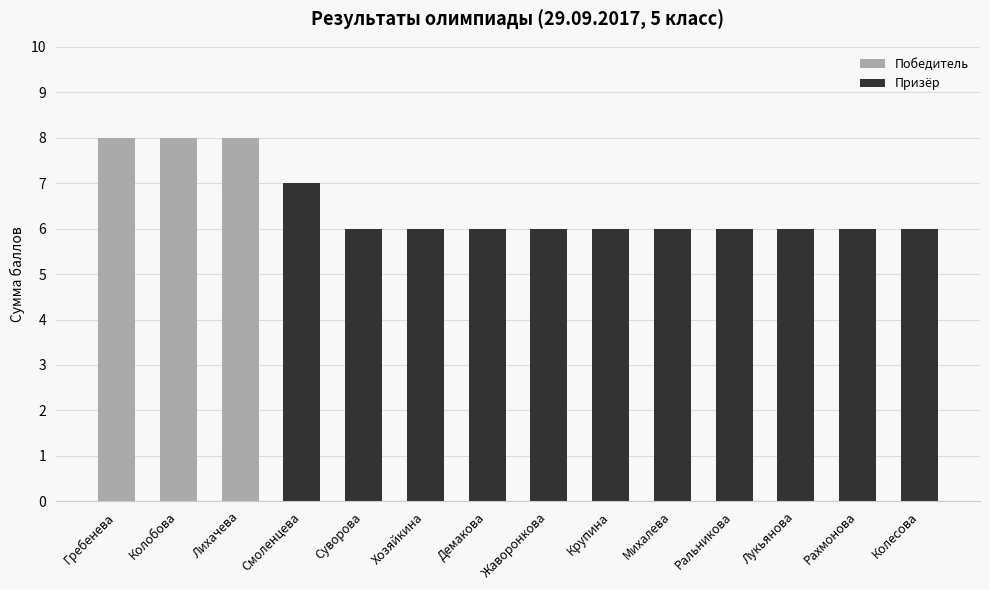

What is the sum of all Призёр values?

67